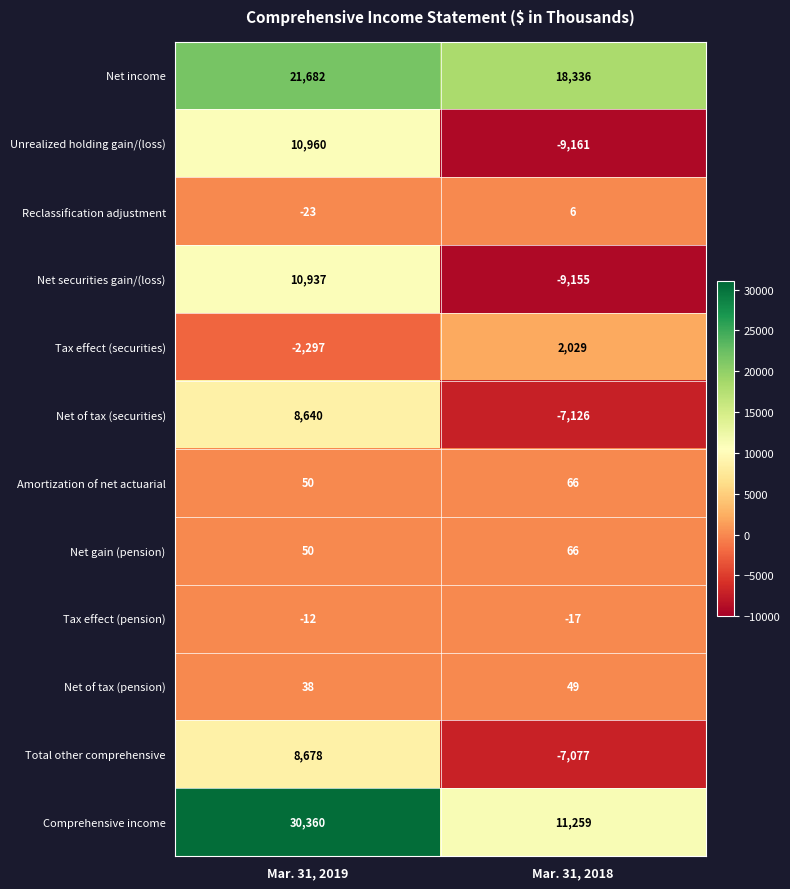

How many data points does each series have?

2